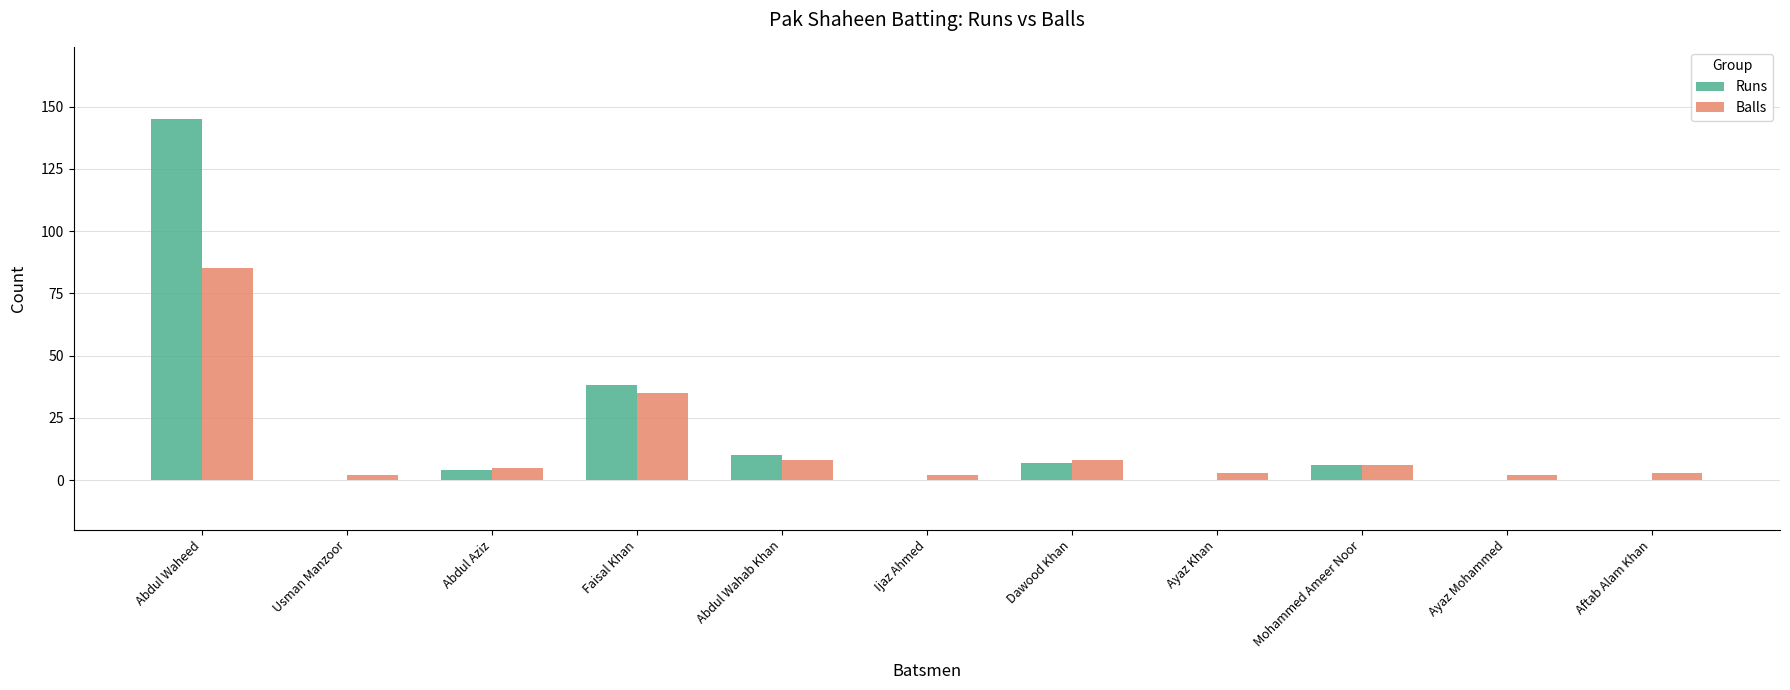

Where is Balls nearest to the value 43?

Faisal Khan